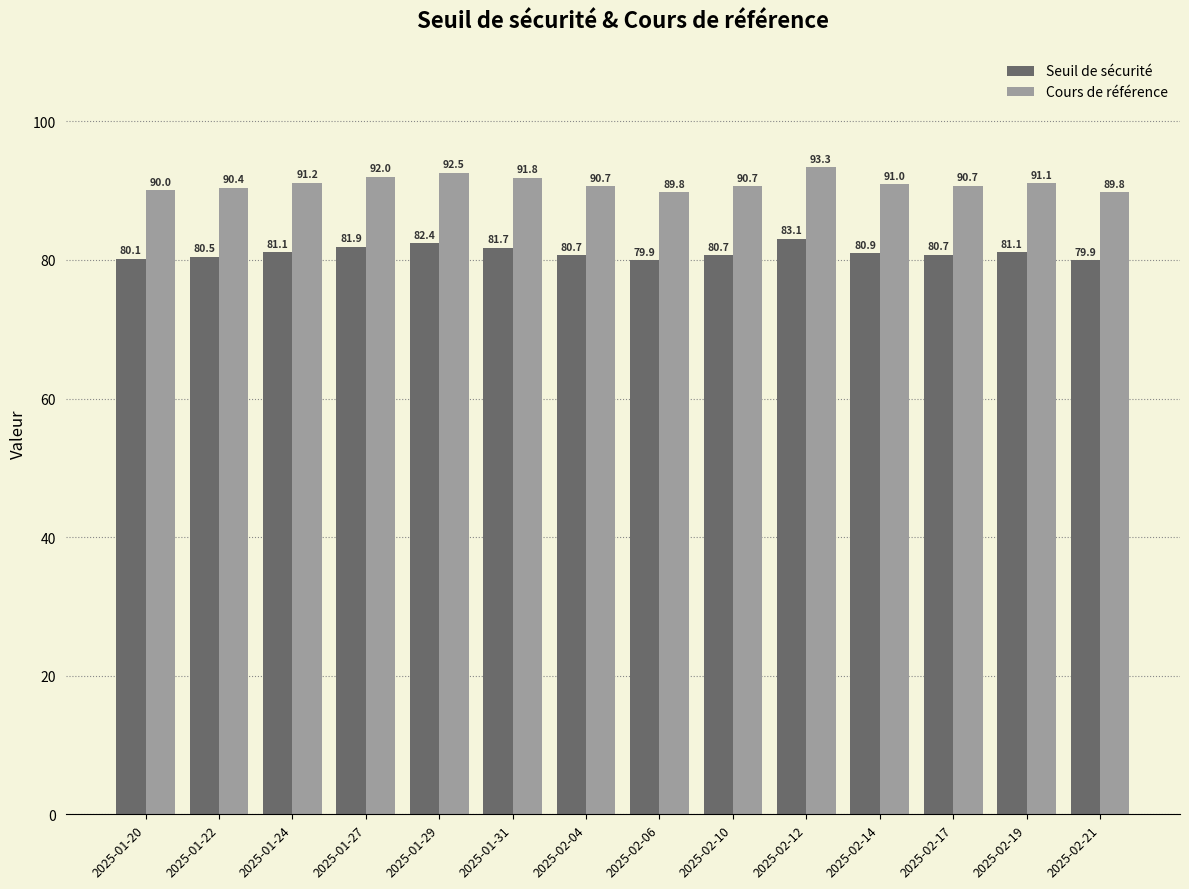

The value of Seuil de sécurité at 2025-02-21 is 44.5. True or false?

False